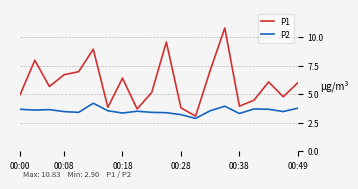

How many lines are shown in the chart?

2